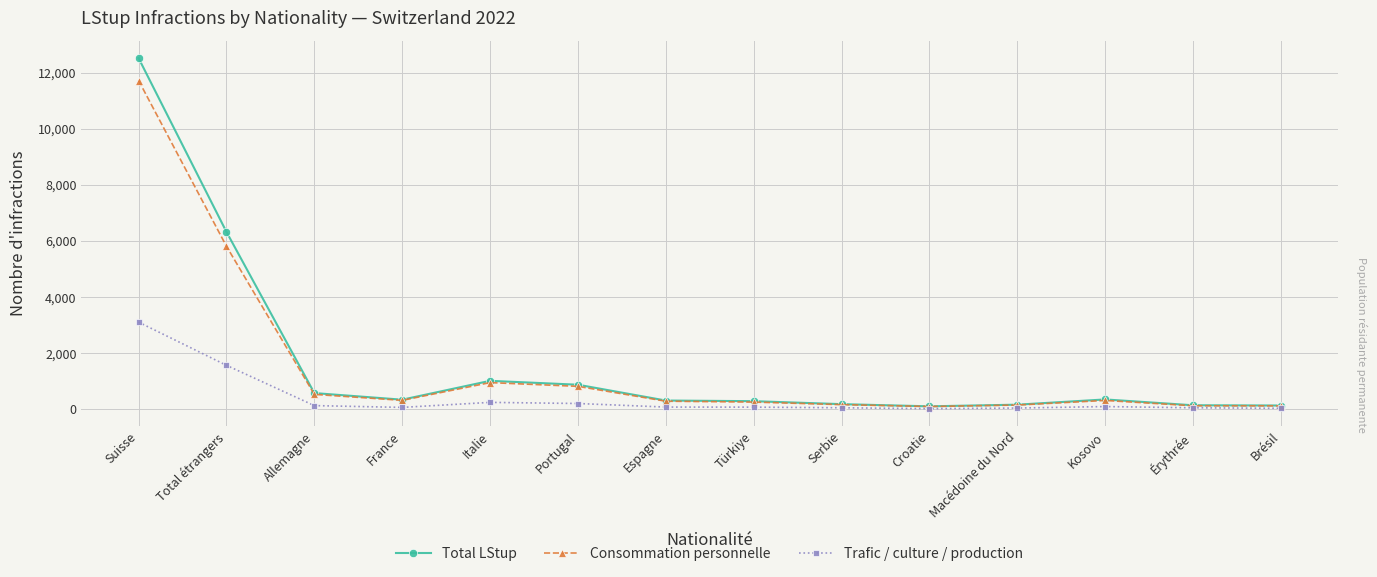

At which category is the sum across all series the highest?

Suisse